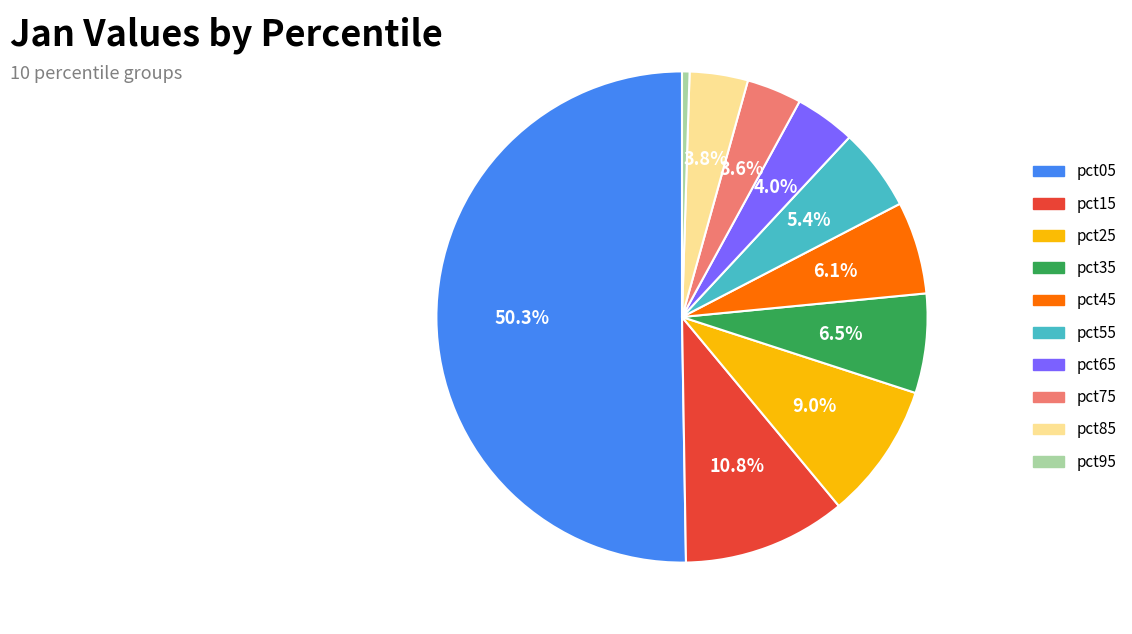

To the nearest percent, what is the difference between the pct75 and pct35 slice percentages?

3%